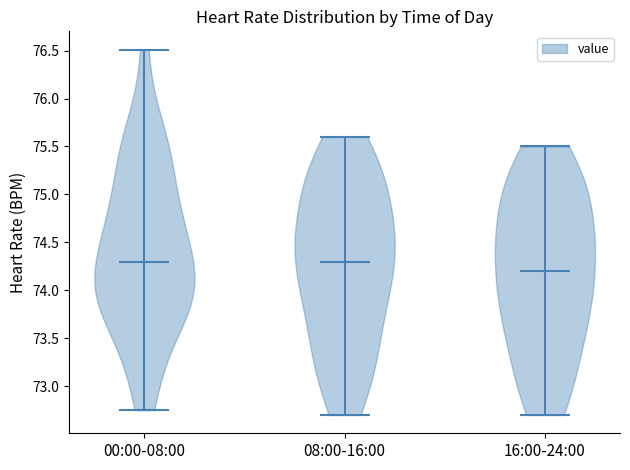

What is the highest point the violin for 16:00-24:00 reaches on the y-axis? The values are not printed on the chart, so give them approximately, as read against the axis.

75.50